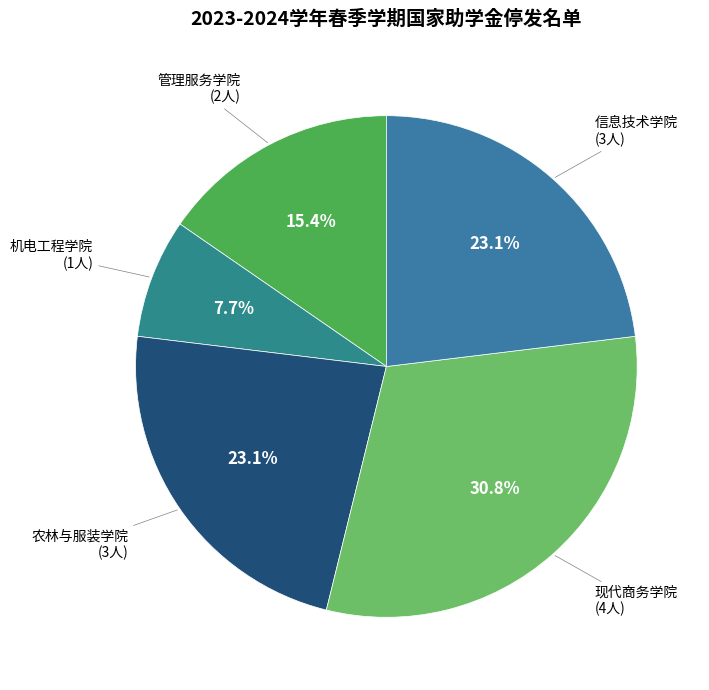

What is the smallest slice in the pie chart?

机电工程学院